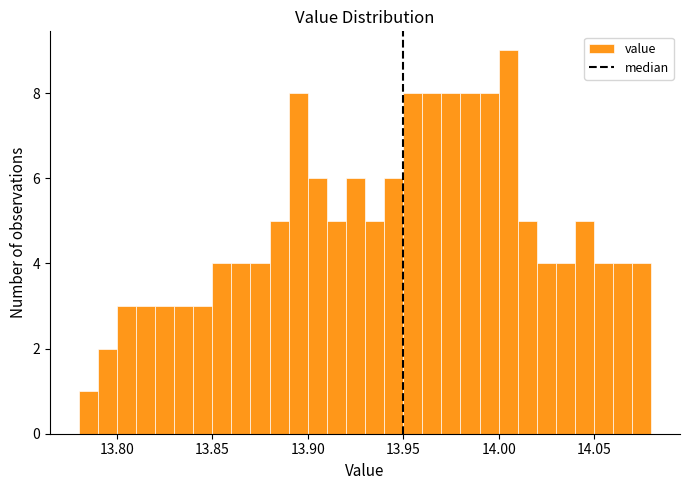

Read against the x-axis, roughly where is the centre of the tallest bar?

14.005